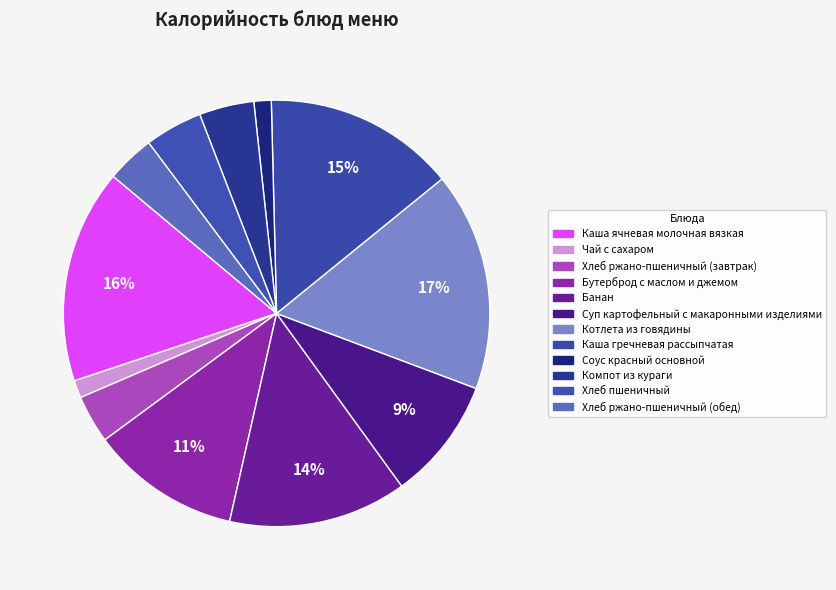

Count the number of slices in the pie.

12